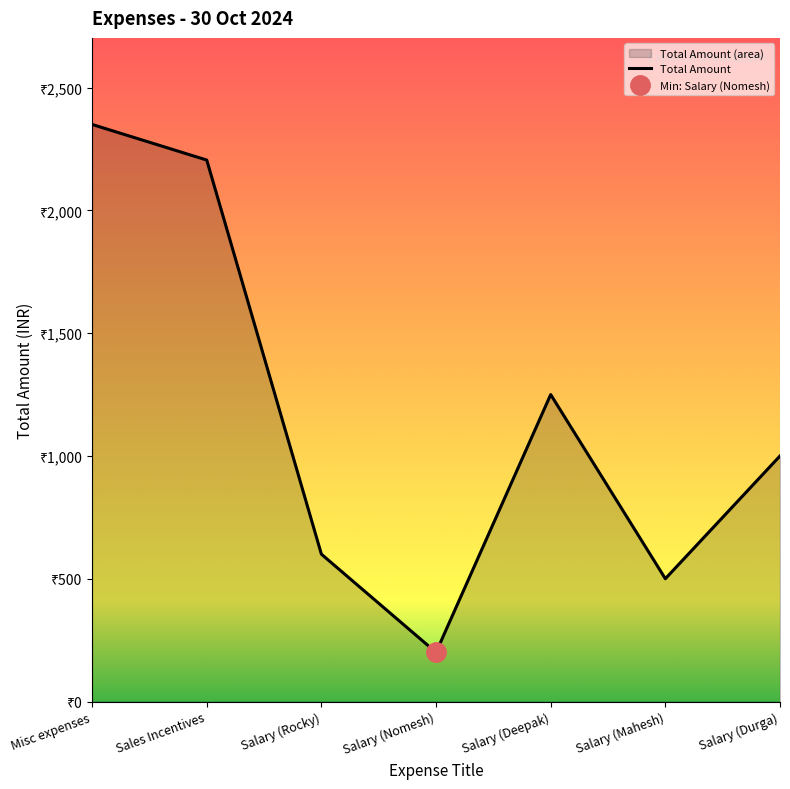

How many data points are less than 1000?

3